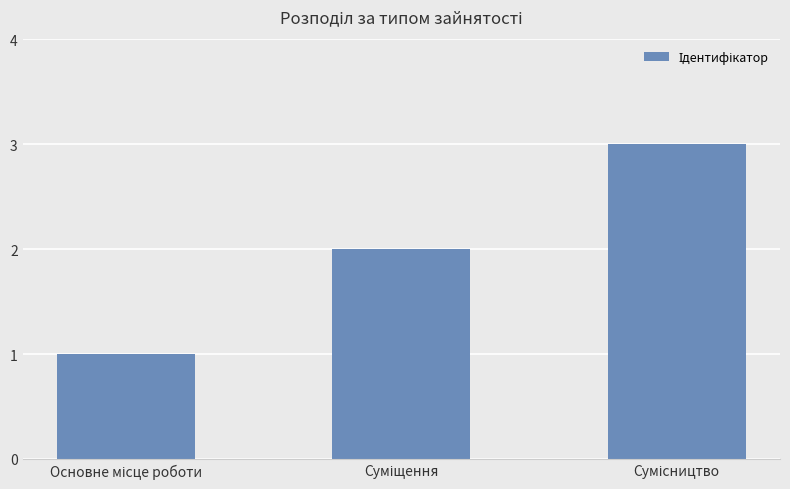

How many series are shown in this chart?

1